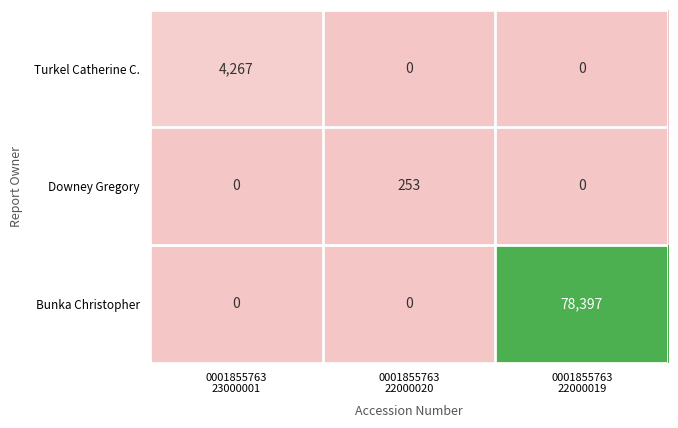

What is the difference between the maximum and minimum values in the Downey Gregory series?

253